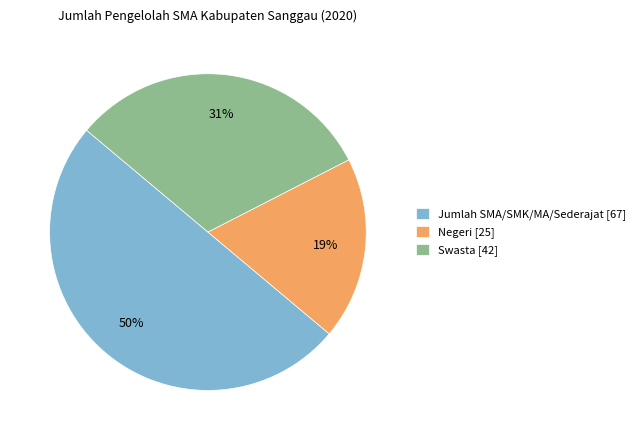

What percentage is the Jumlah SMA/SMK/MA/Sederajat slice, to the nearest percent?

50%